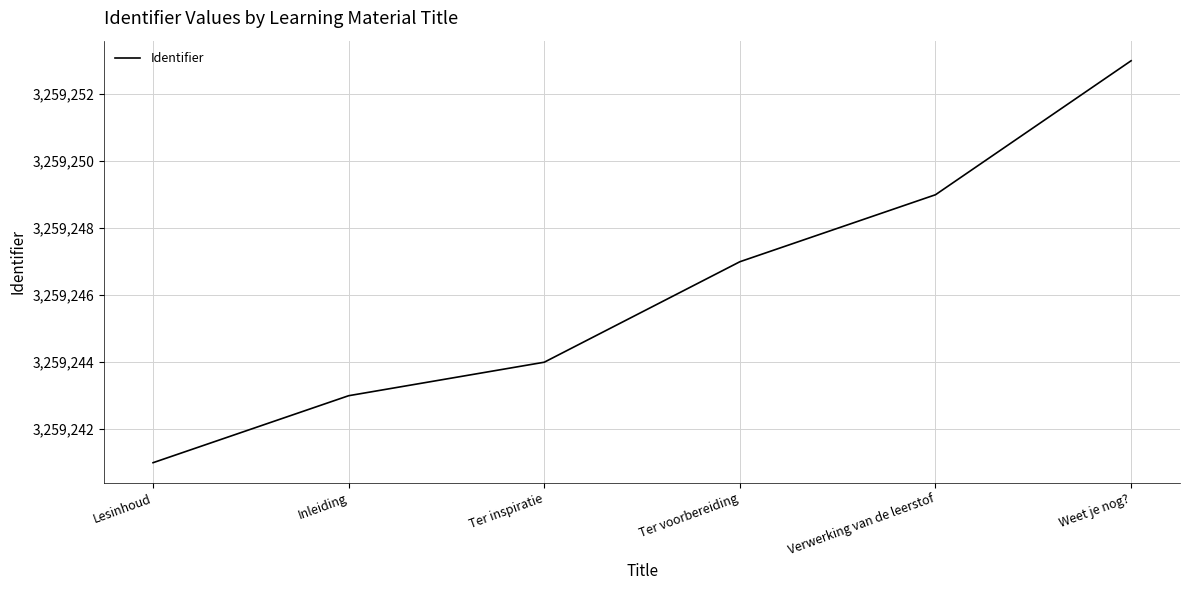

Rank the categories by value from lowest to highest.

Lesinhoud, Inleiding, Ter inspiratie, Ter voorbereiding, Verwerking van de leerstof, Weet je nog?